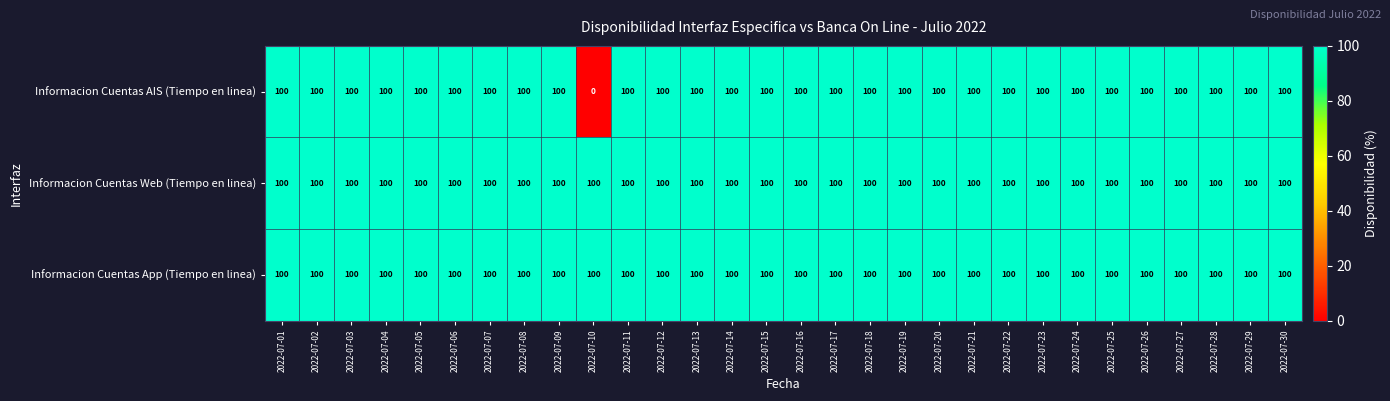

What is the lowest value of the Informacion Cuentas Web (Tiempo en linea) series?

100